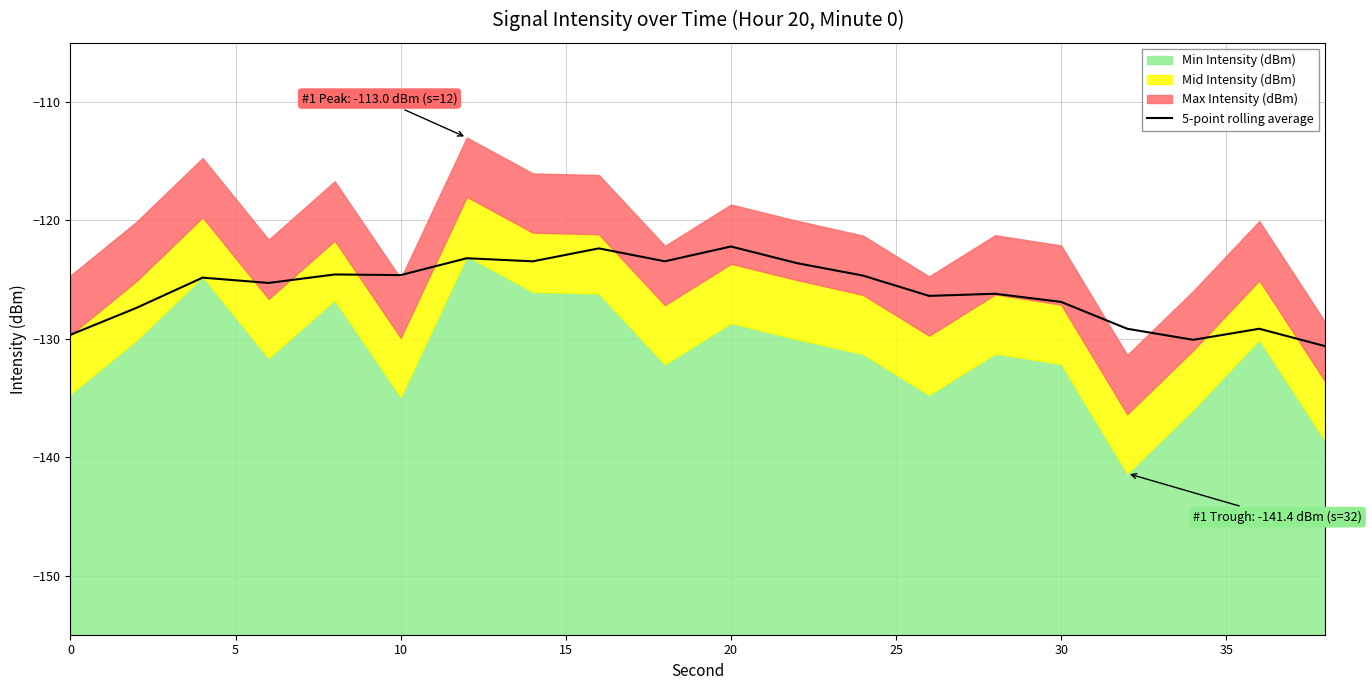

The 5-point rolling average series shows -126.9 at 30. True or false?

True